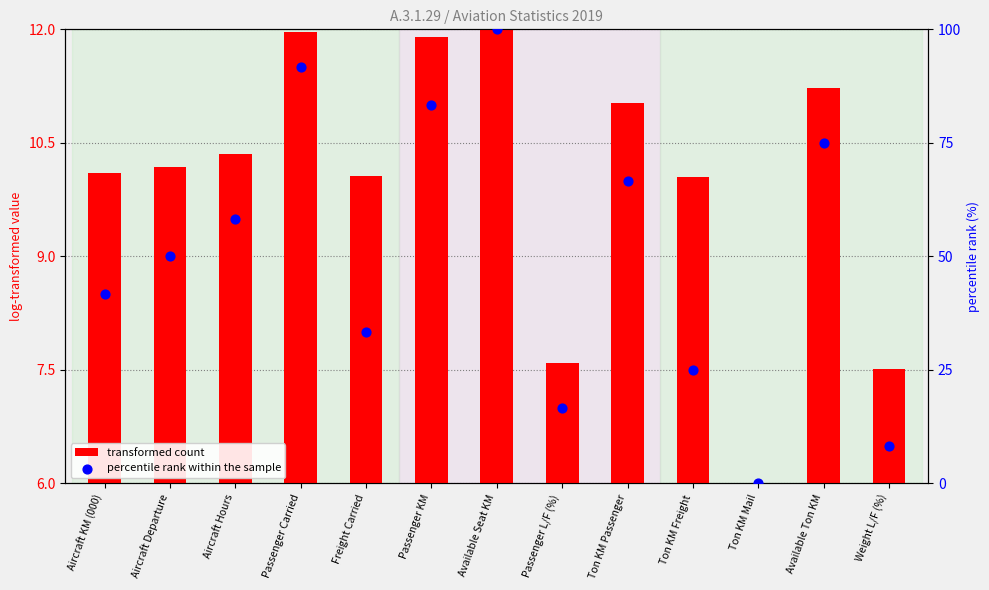

What are all the series names shown in the legend?

transformed count, percentile rank within the sample